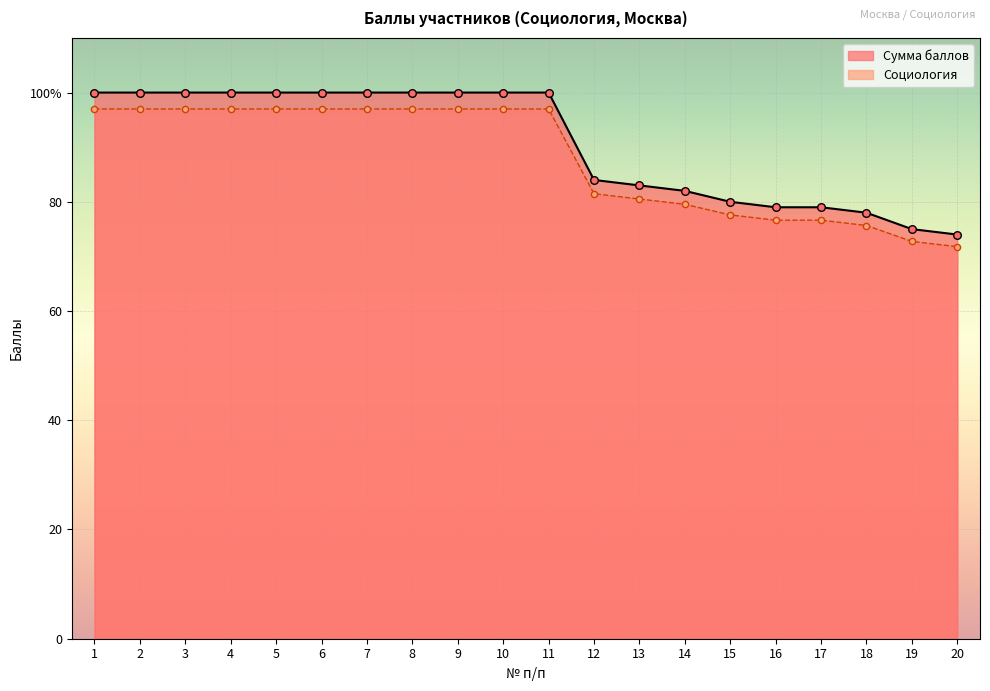

At which category is the sum across all series the highest?

1